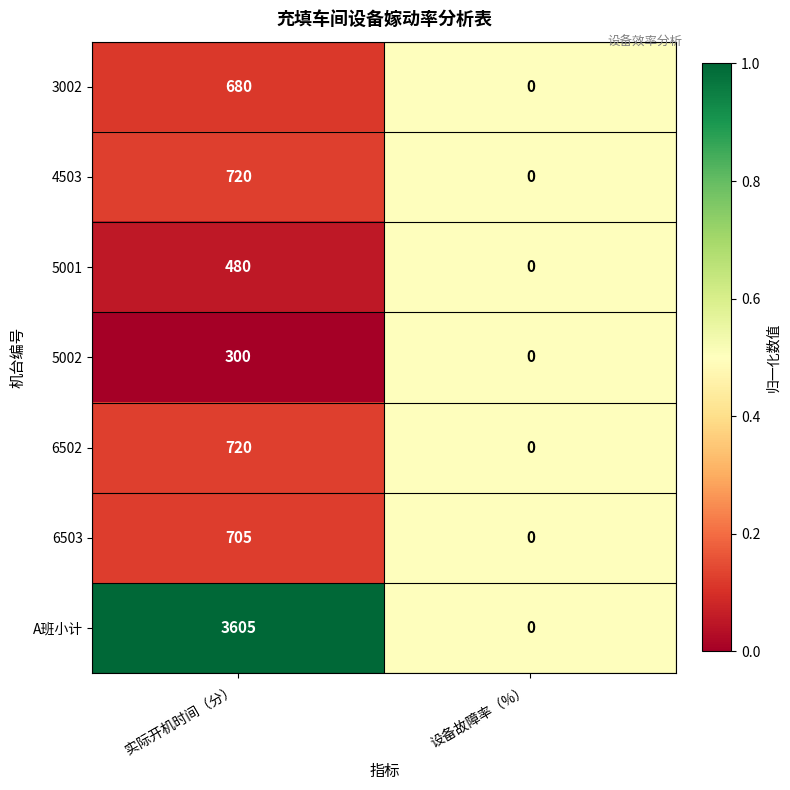

Which label corresponds to the largest value in the chart?

实际开机时间（分）